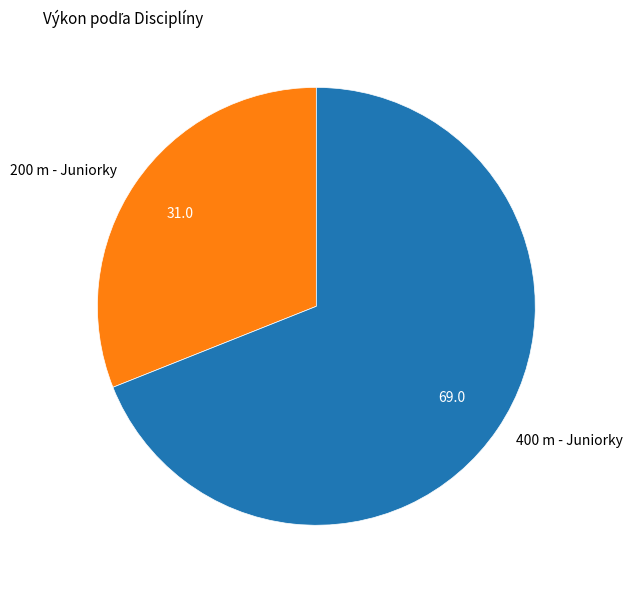

Which slice is the smallest?

200 m - Juniorky